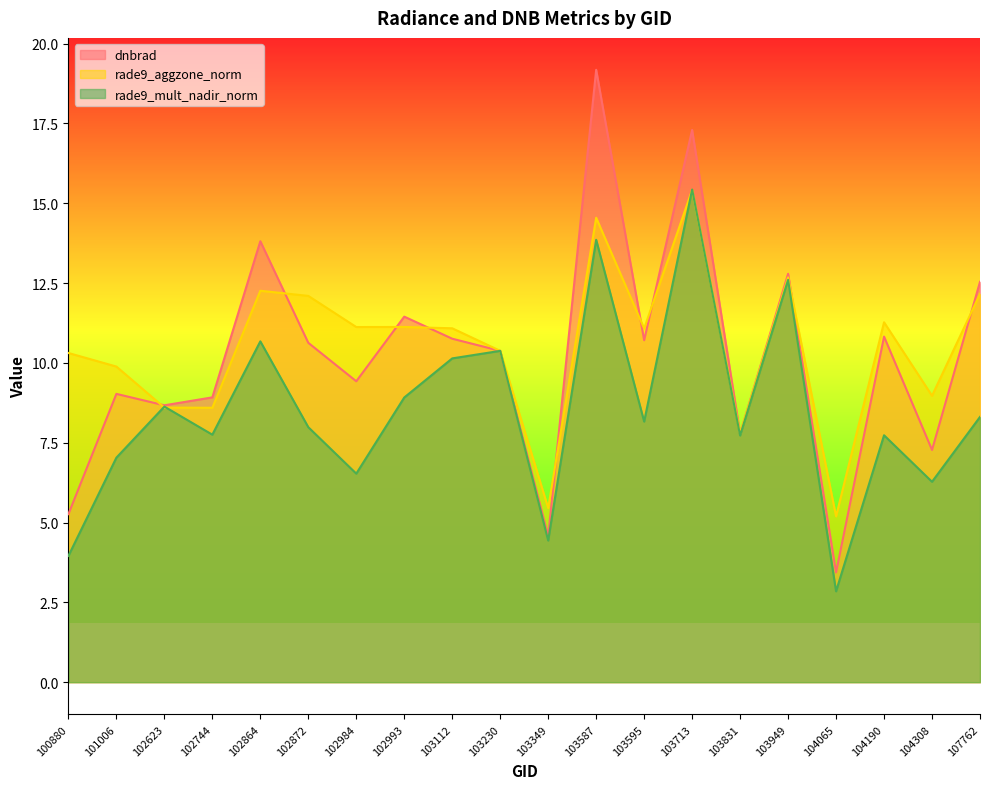

What is the smallest value displayed?

2.8